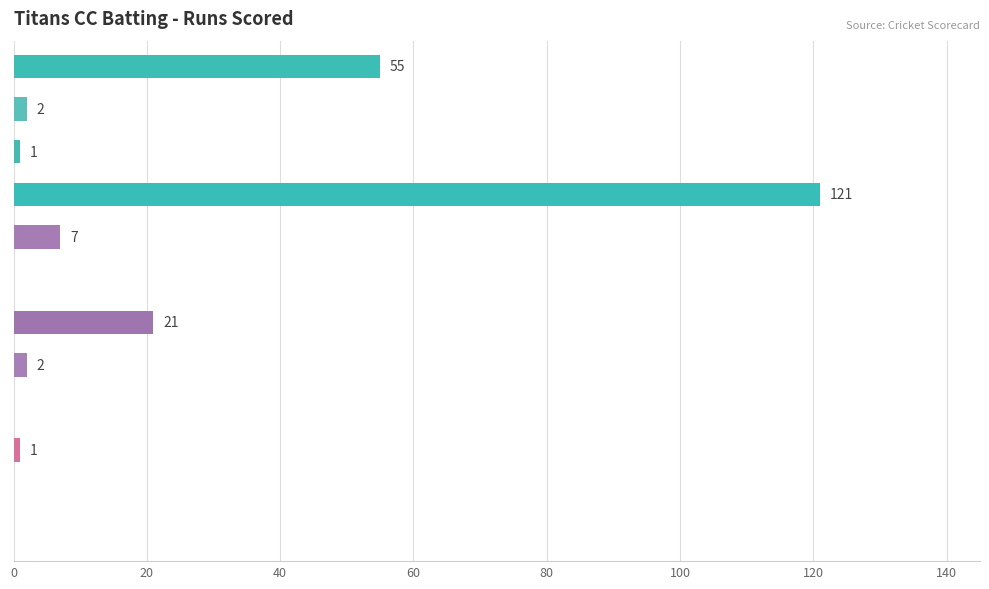

What is the greatest value displayed?

121